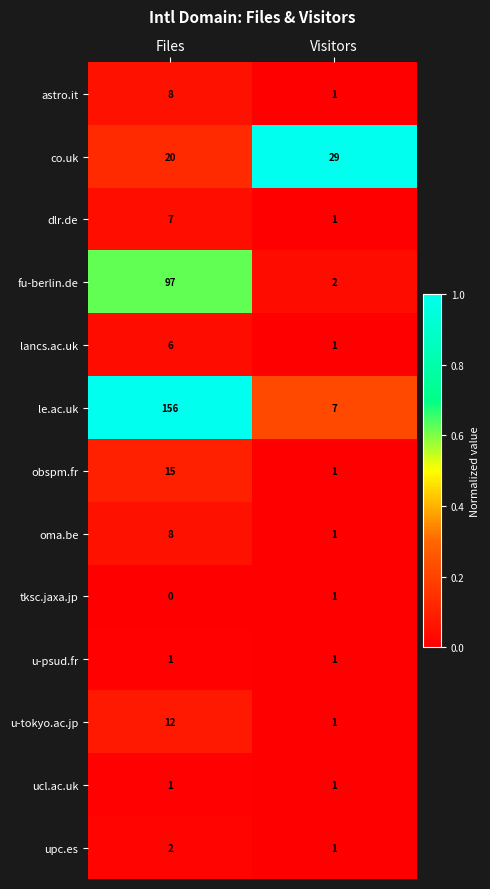

Where is lancs.ac.uk nearest to the value 3?

Visitors